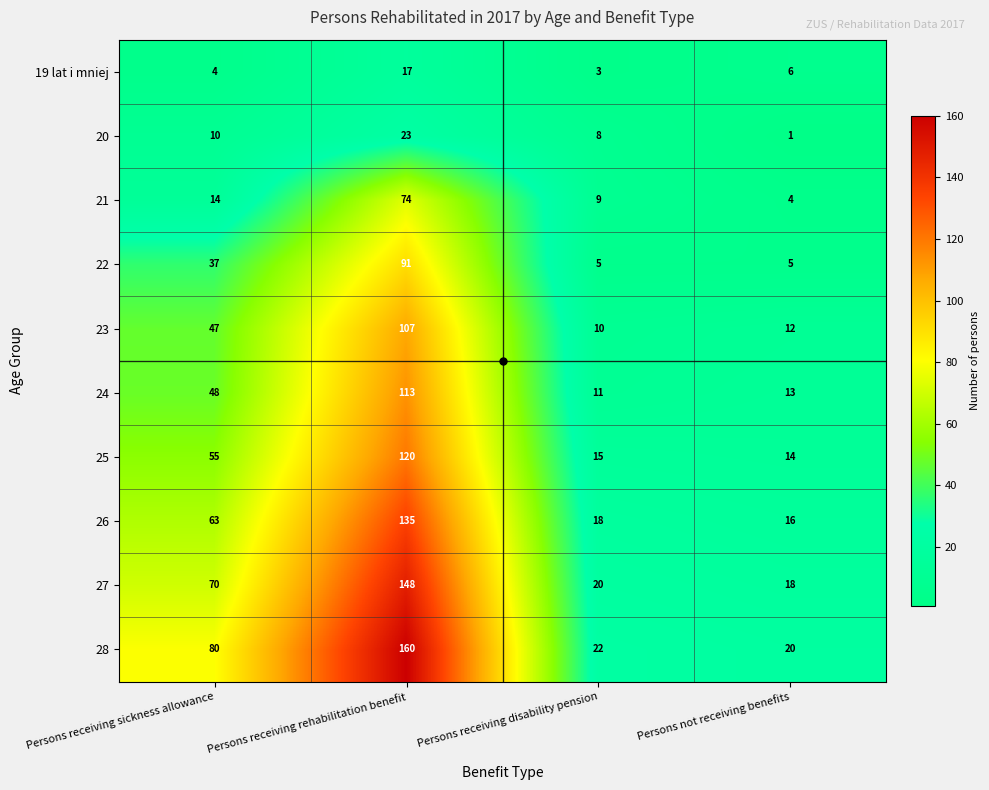

How many values in the 21 series are below 14?

2